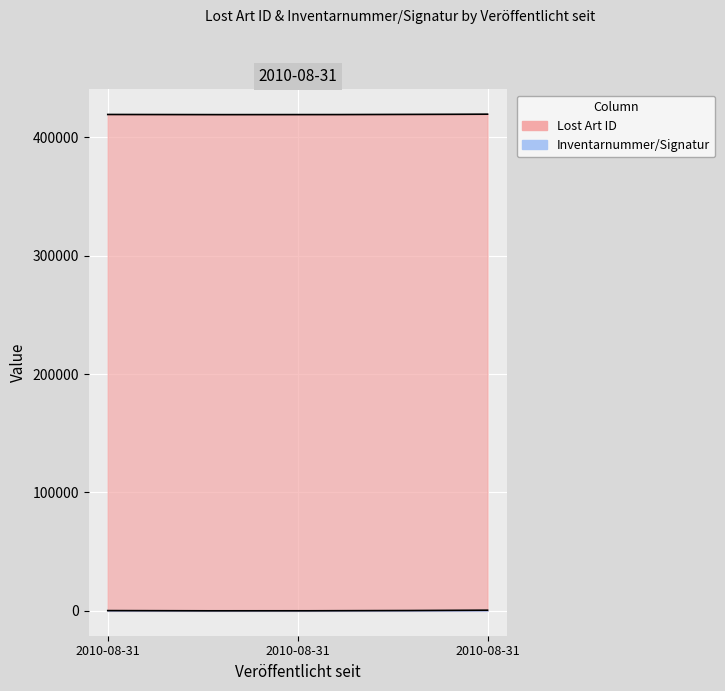

What is the sum of the Inventarnummer/Signatur values at 2010-08-31 and 2010-08-31?

649